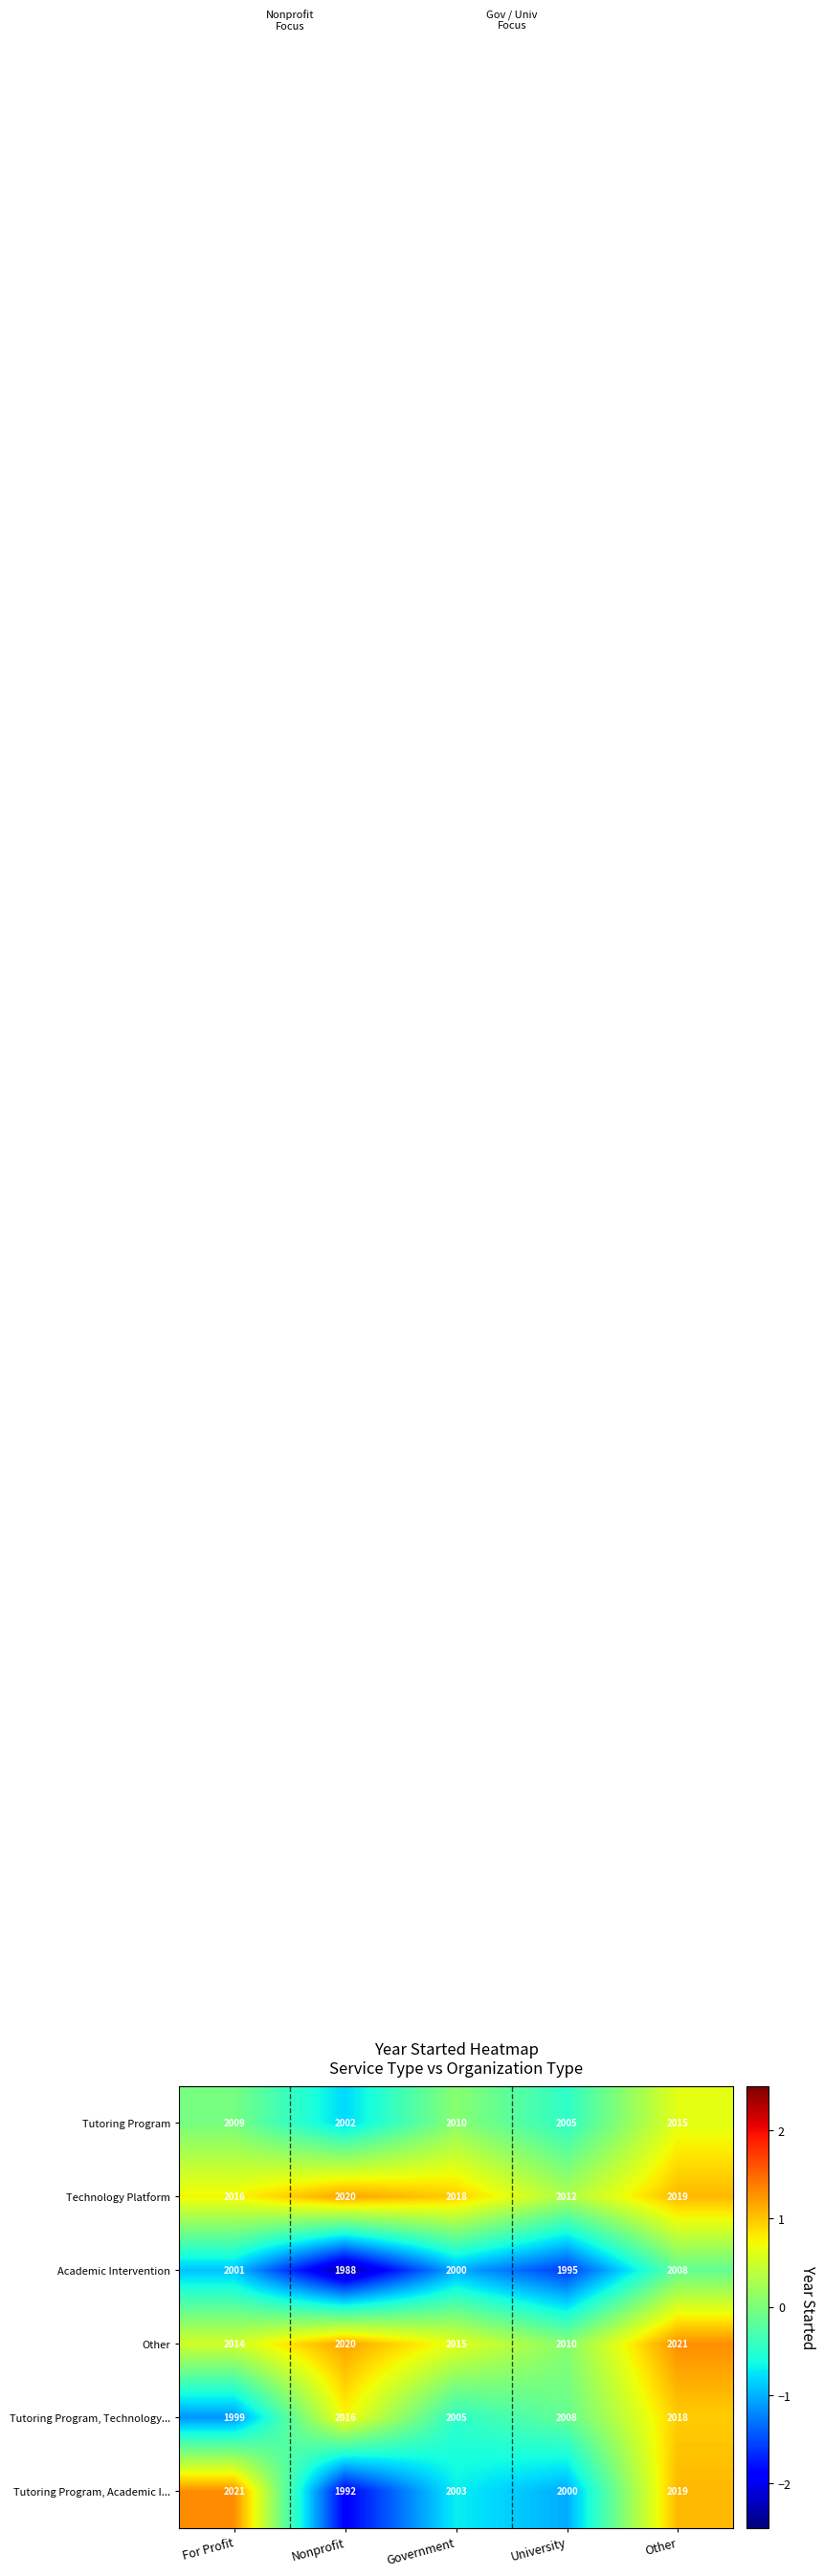

What is the lowest value of the Academic Intervention series?

1988